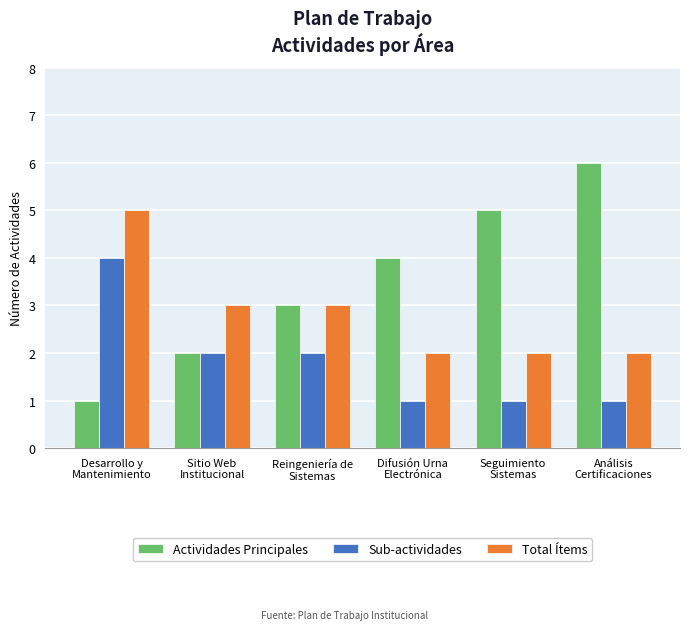

What is the highest value of the Total Ítems series?

5